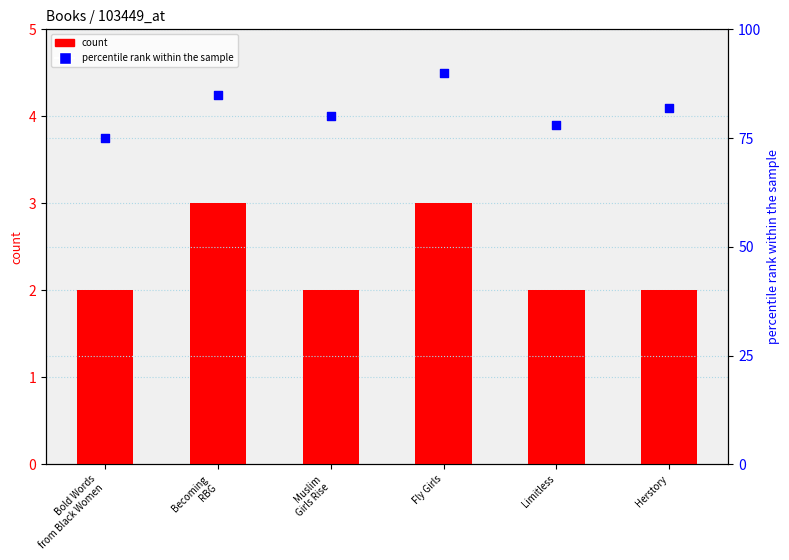

At how many categories does at least one series exceed 31?

6